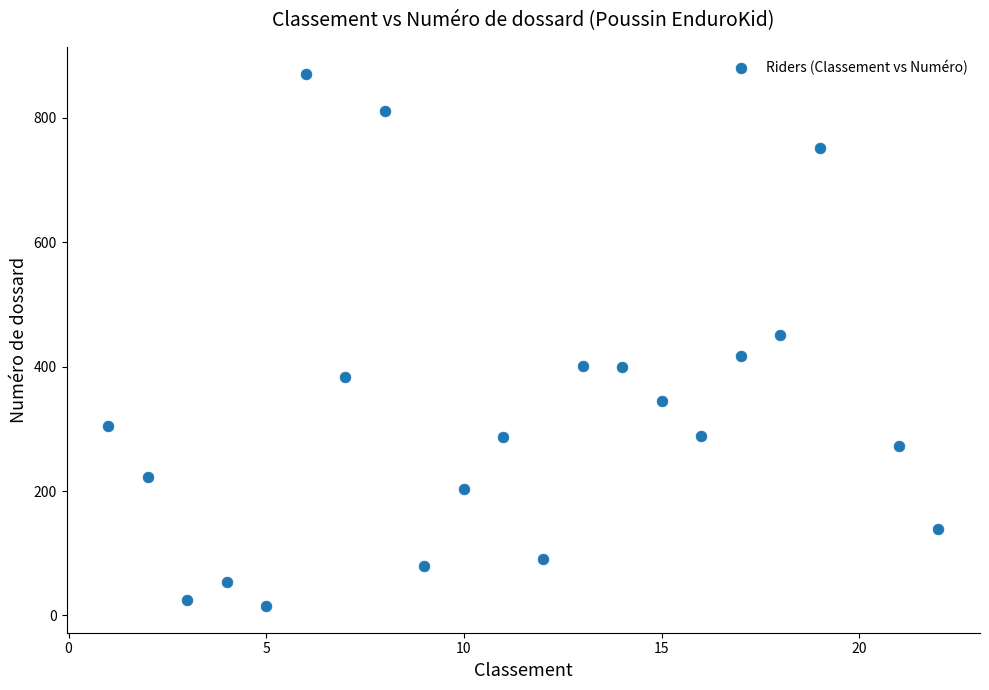

What is the range of Y values (max minus min)?

856